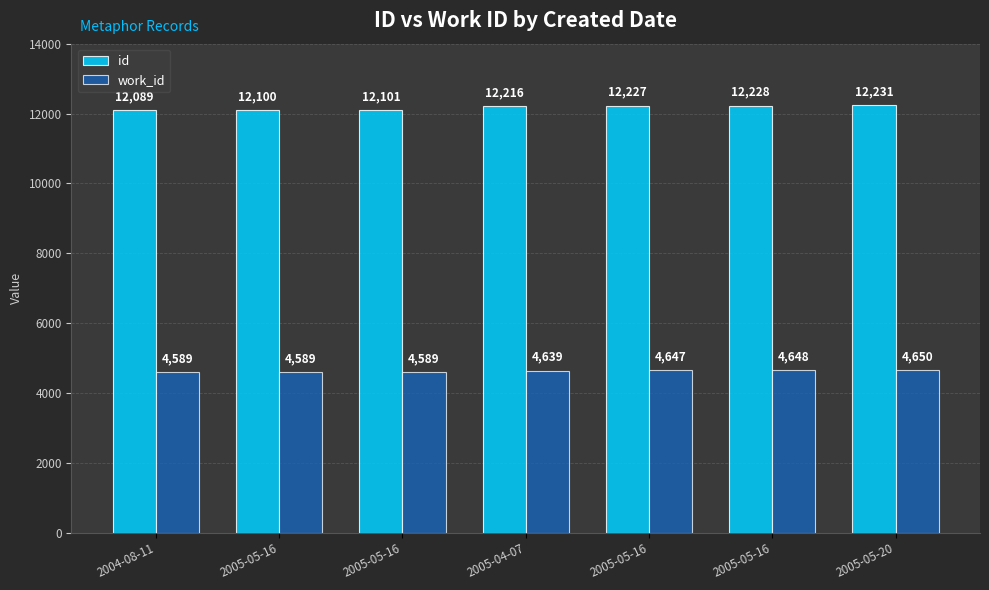

How many bars are there in total?

14